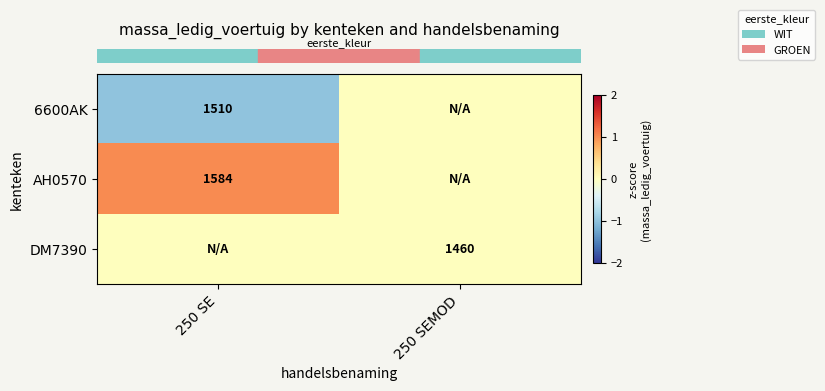

List the labels in order of row_1 value, largest first.

250 SE, 250 SEMOD